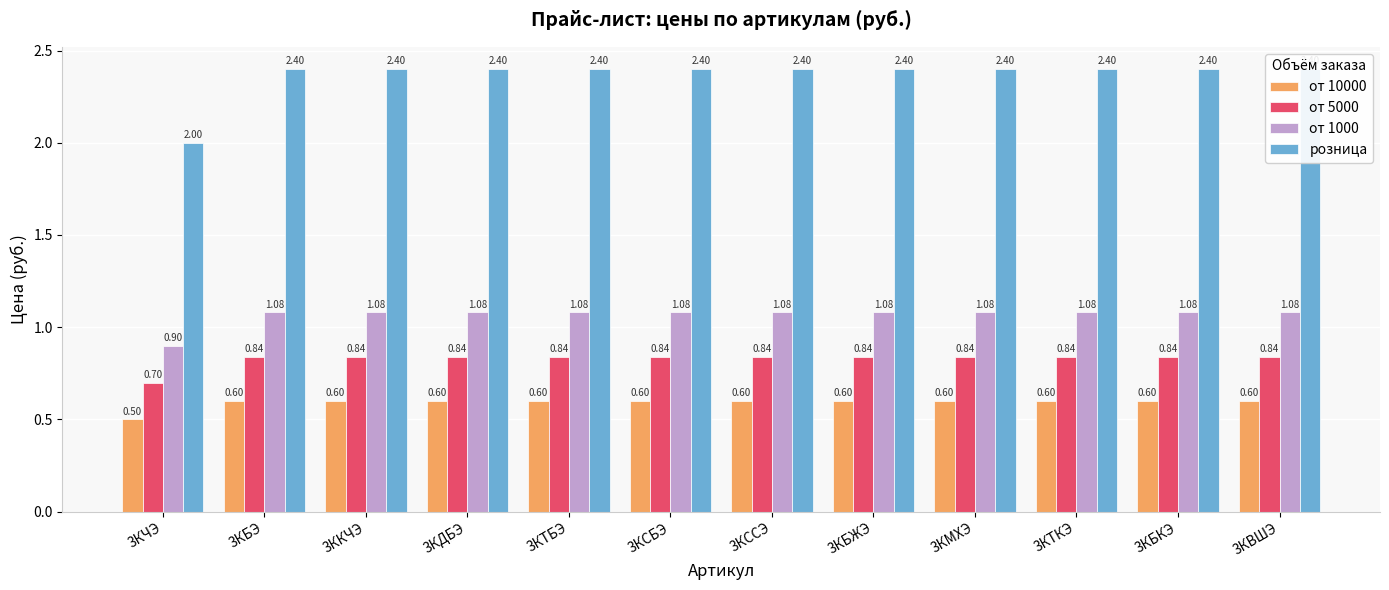

Does the chart contain stacked bars?

No